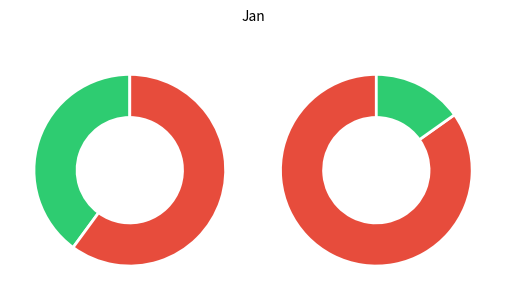

Which has a higher value, pct75 or pct95?

pct95